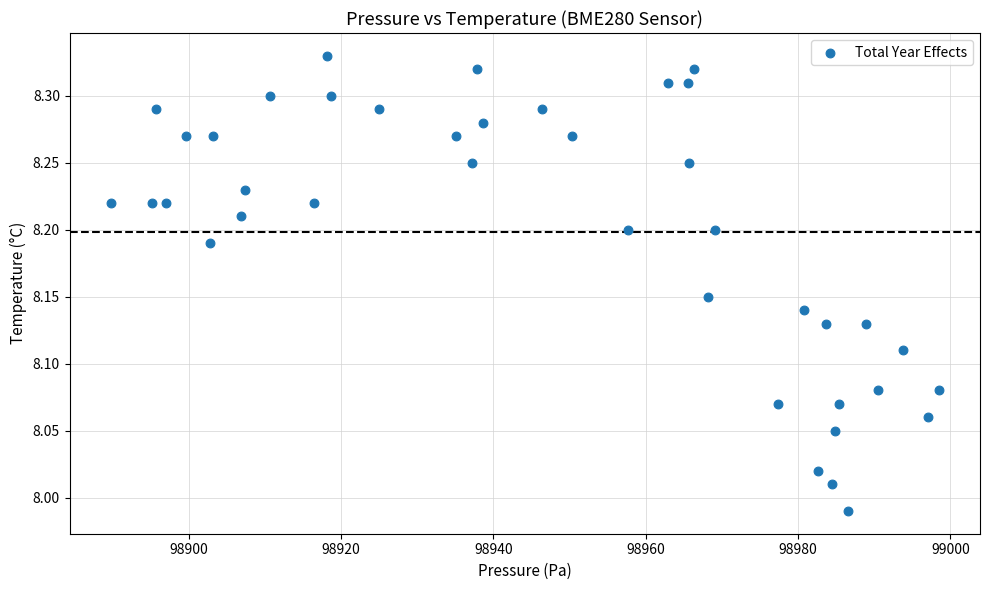

What is the range of X values (max minus min)?

108.7